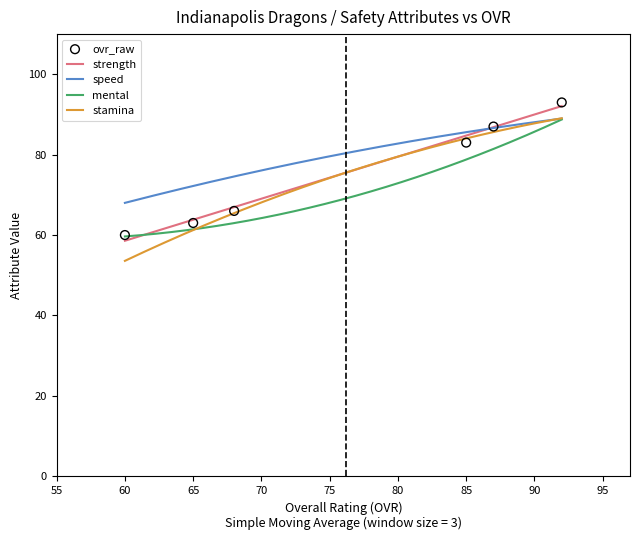

At which category is the sum across all series the highest?

92